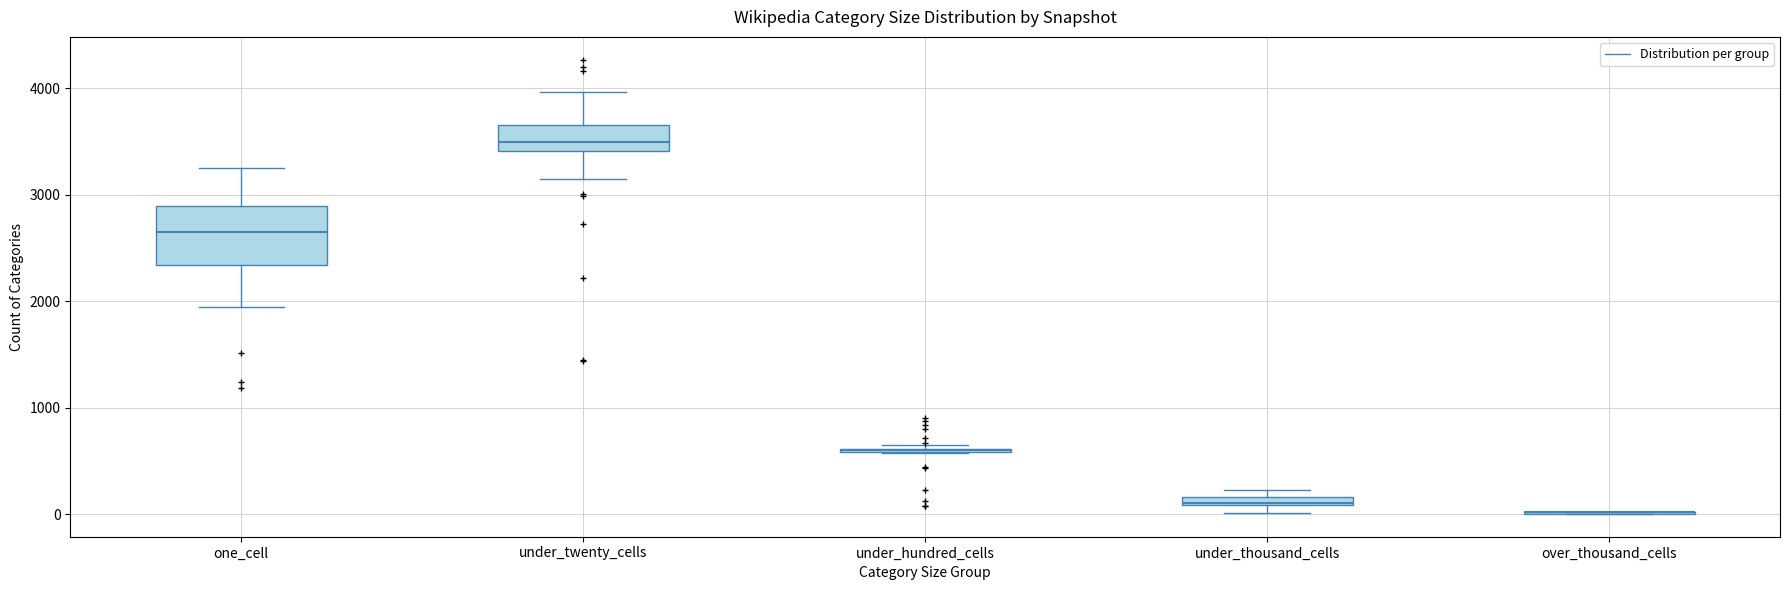

Comparing the boxes themselves (not the whiskers), which one is the tallest?

one_cell